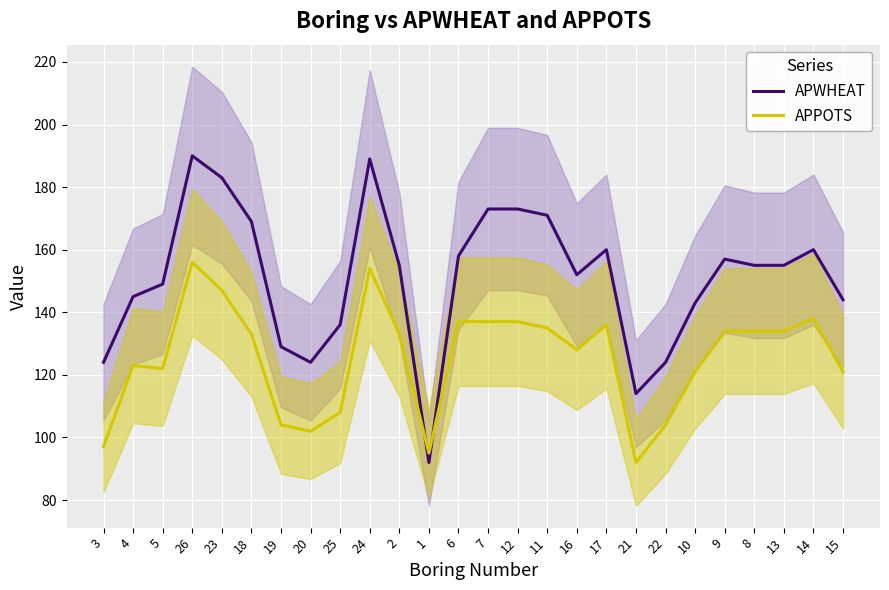

What is the maximum value for APPOTS?

156